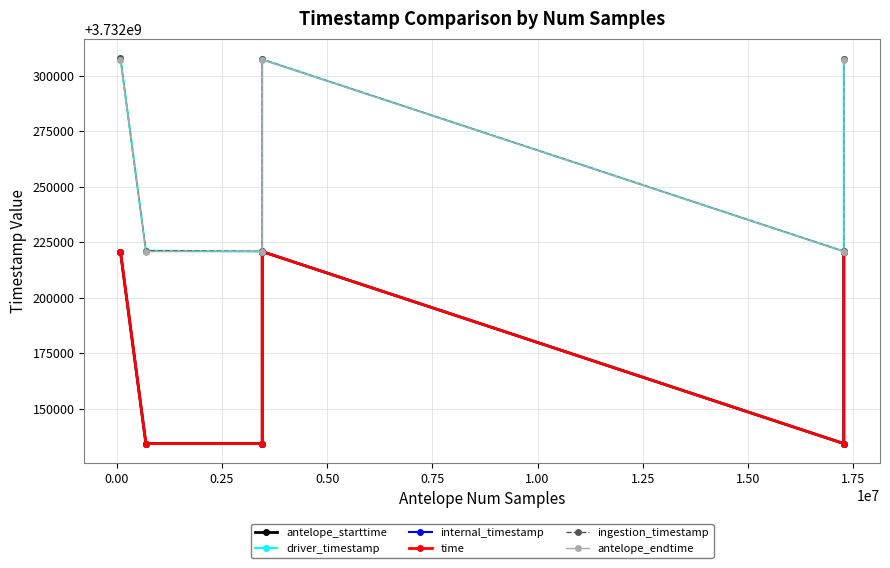

What is the total value across all series at 0.75?

22393065772.6